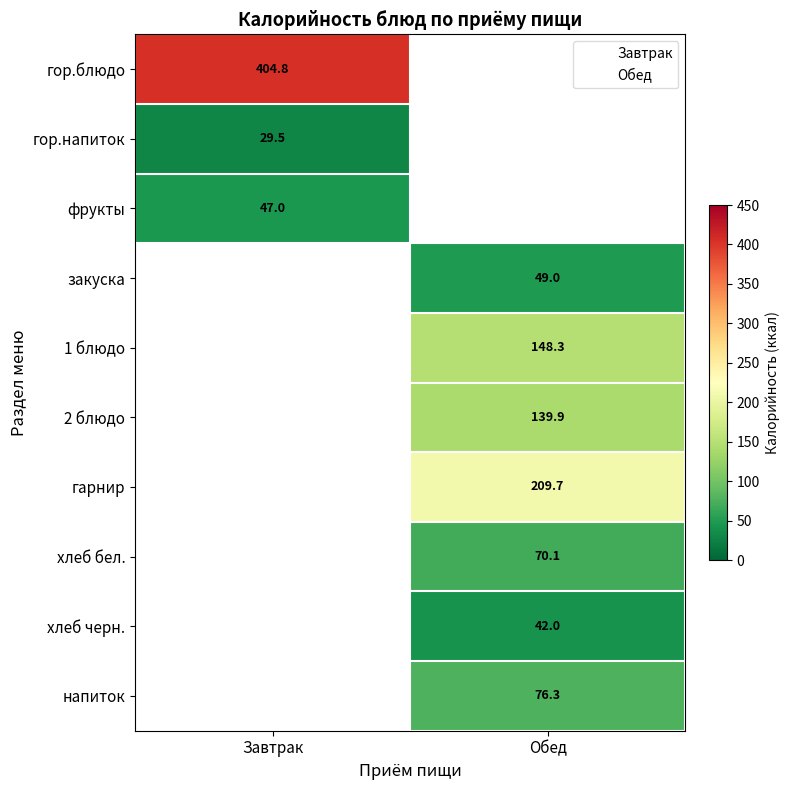

Is it true that гарнир equals 112.7 at Обед?

False